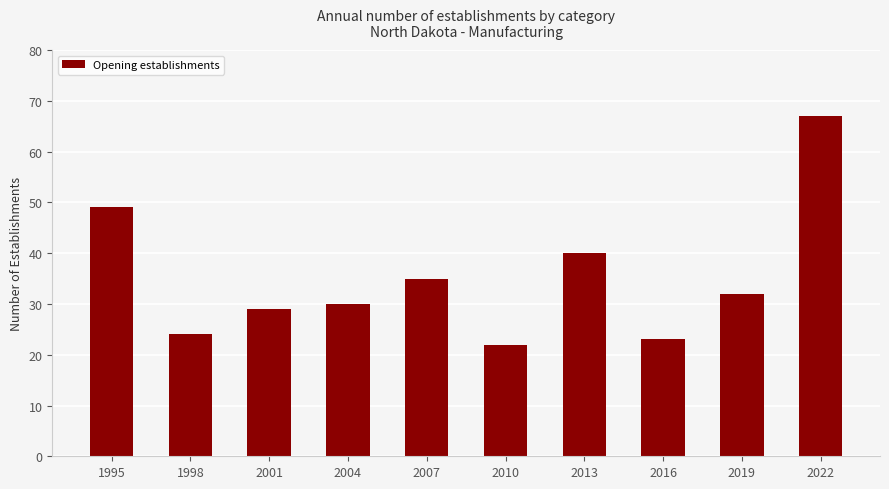

Rank the categories by value from lowest to highest.

2010, 2016, 1998, 2001, 2004, 2019, 2007, 2013, 1995, 2022